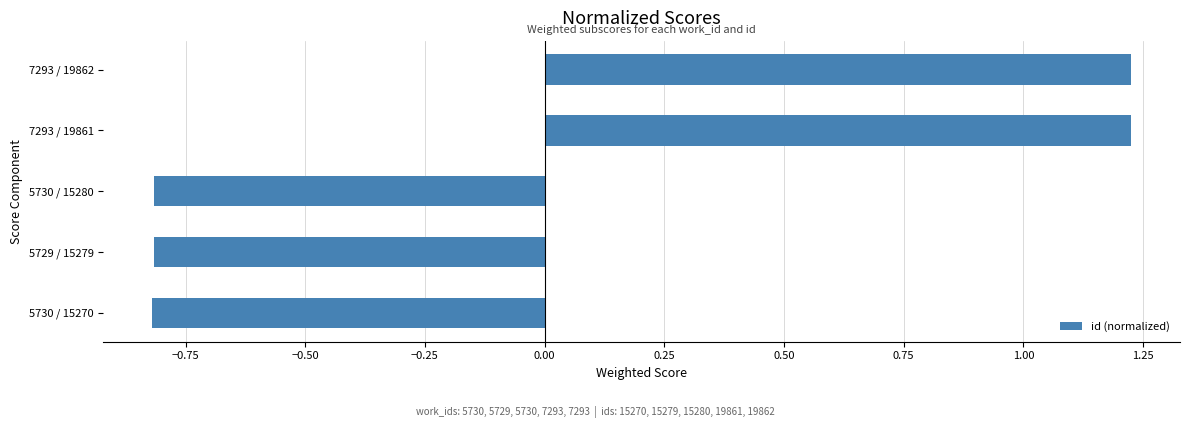

How many categories are shown in the chart?

5